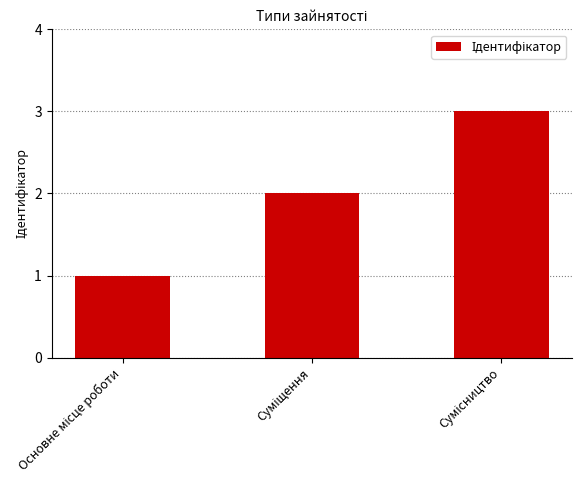

Reading left to right, transcribe all the data shown in this chart.

1	2	3